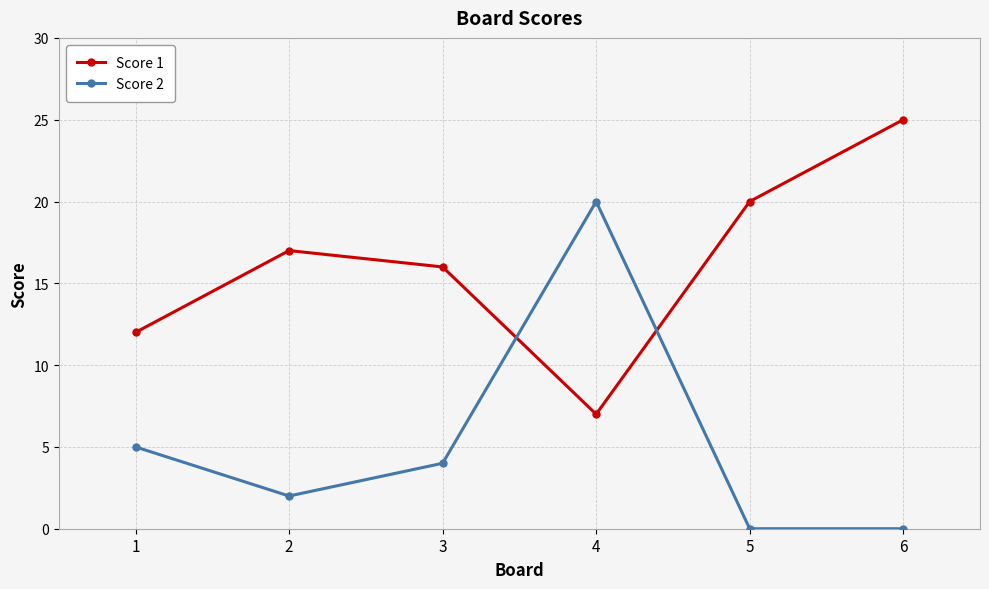

Reading left to right, list all the values displayed in this chart.

Score 1: 12	17	16	7	20	25
Score 2: 5	2	4	20	0	0